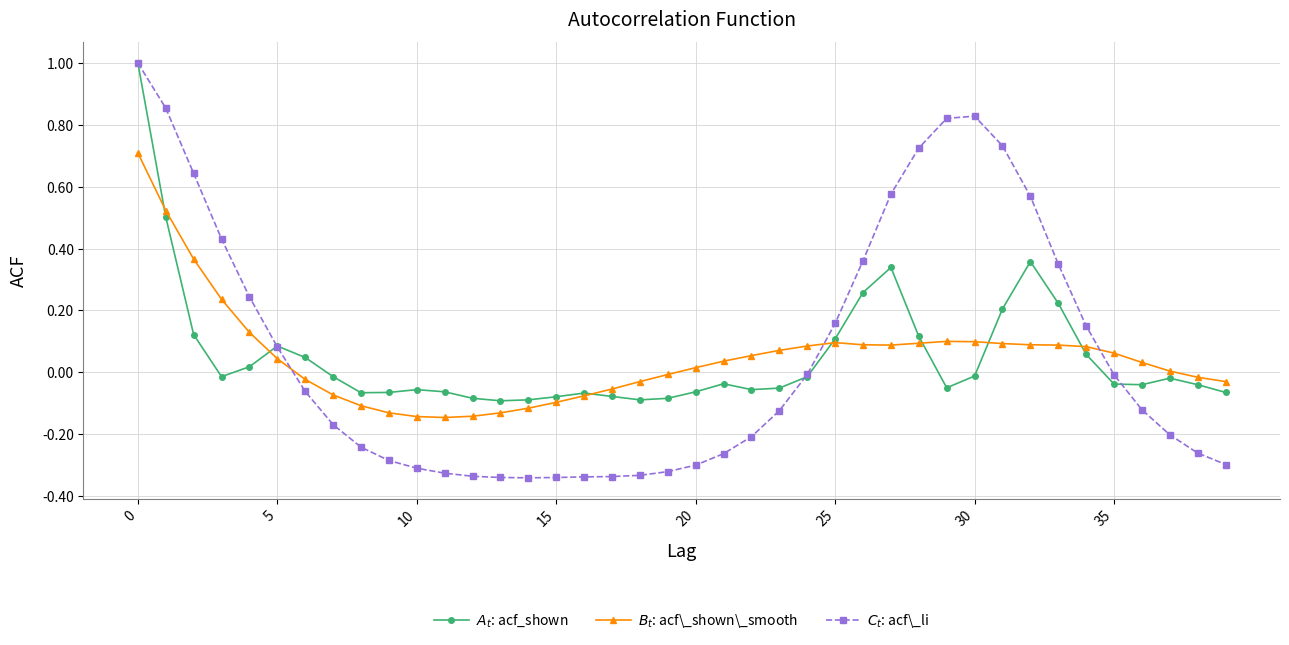

How many values in $A_t$: acf_shown are above zero?

14